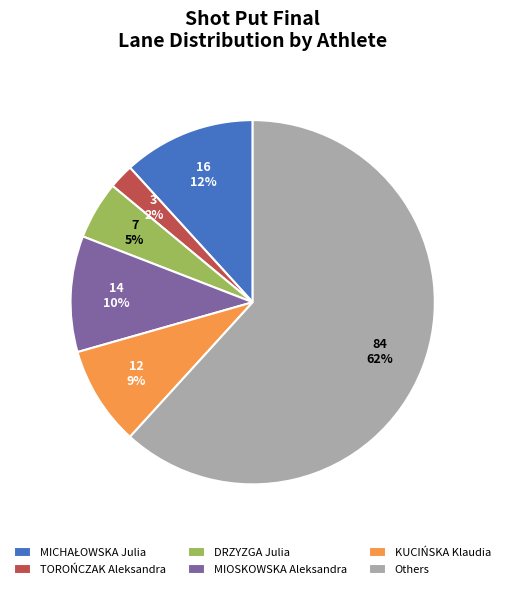

Between MIOSKOWSKA Aleksandra and KUCIŃSKA Klaudia, which is larger?

MIOSKOWSKA Aleksandra